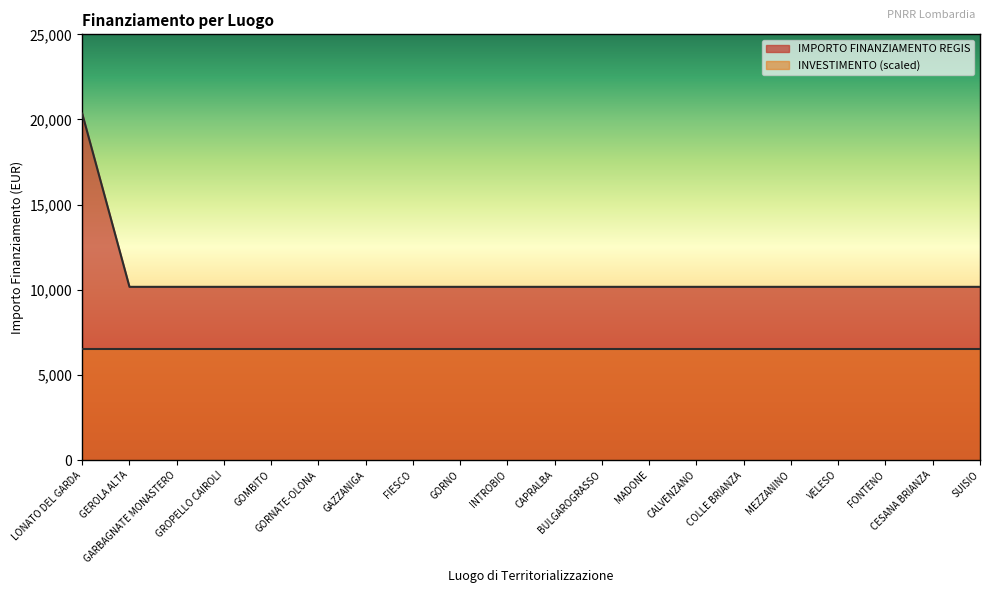

Does the chart have visible grid lines?

No